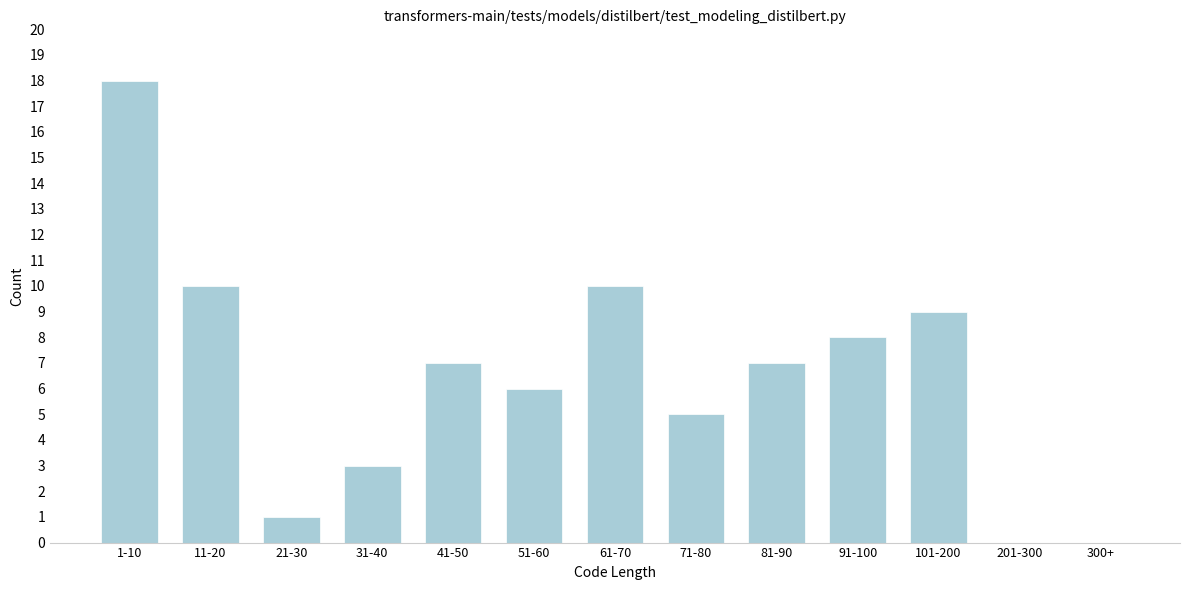

Reading left to right, what are all the values shown in this chart?

1-10=18	11-20=10	21-30=1	31-40=3	41-50=7	51-60=6	61-70=10	71-80=5	81-90=7	91-100=8	101-200=9	201-300=0	300+=0